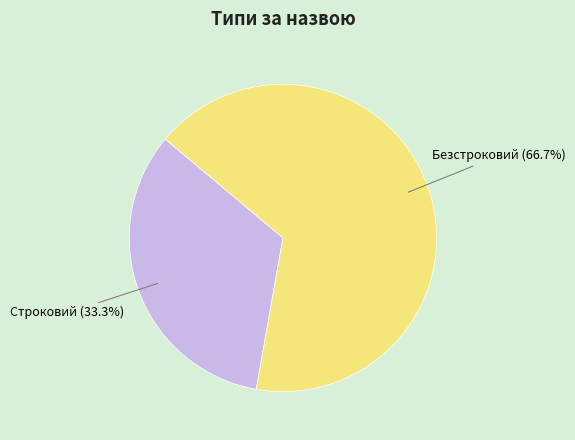

To the nearest percent, what is the difference between the largest and smallest slice percentages?

33%